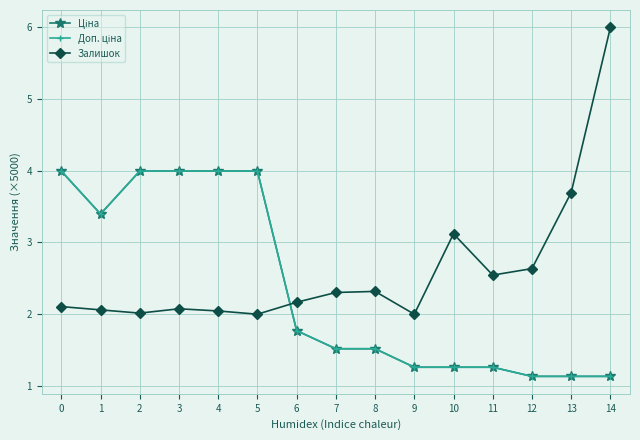

Read the Доп. ціна value at 5.

4.0